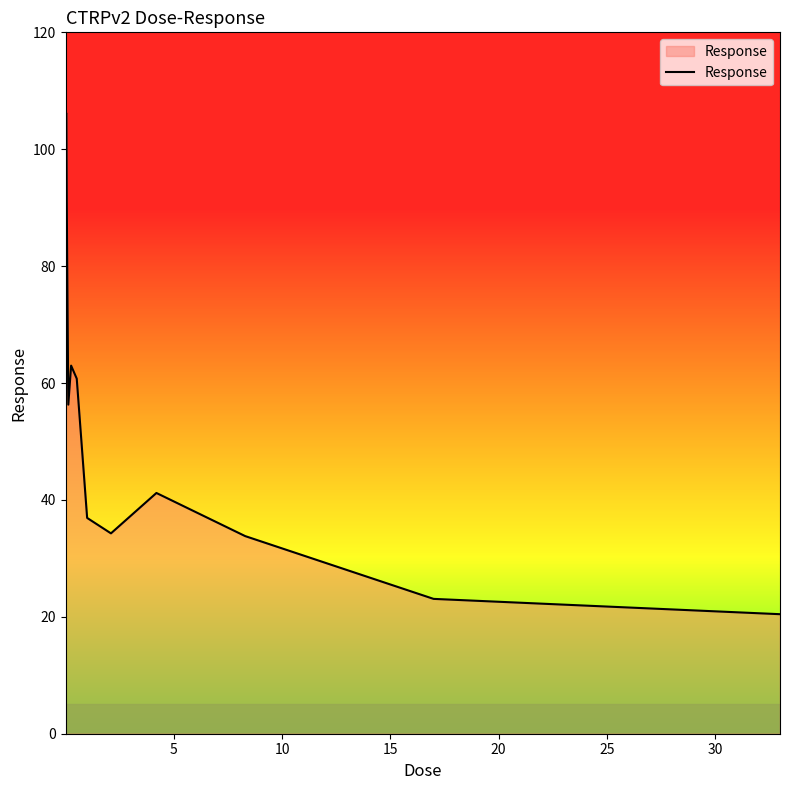

What is the greatest value displayed?

110.7